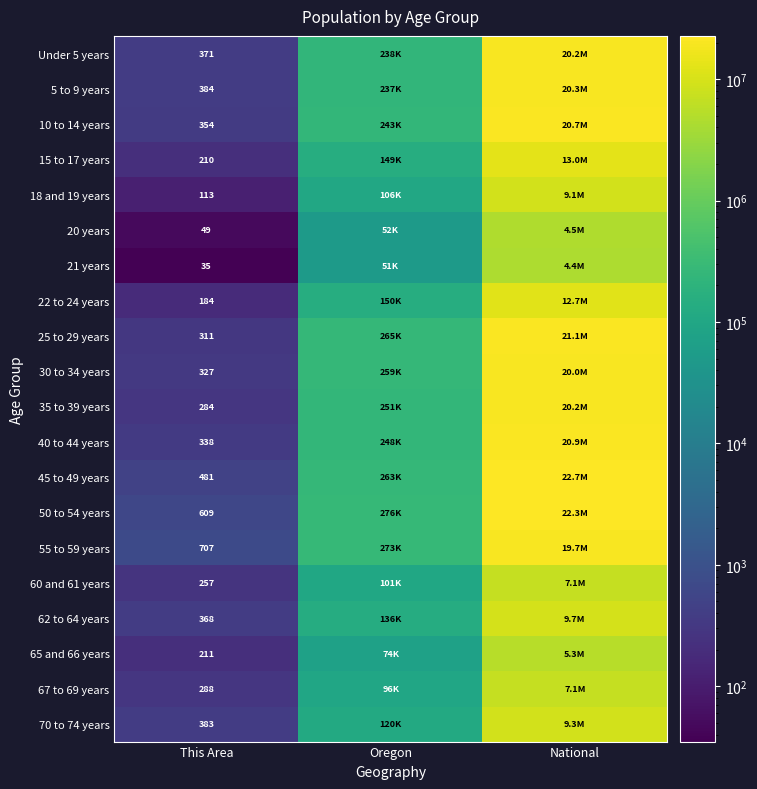

True or false: 5 to 9 years has a value of 384 at This Area.

True